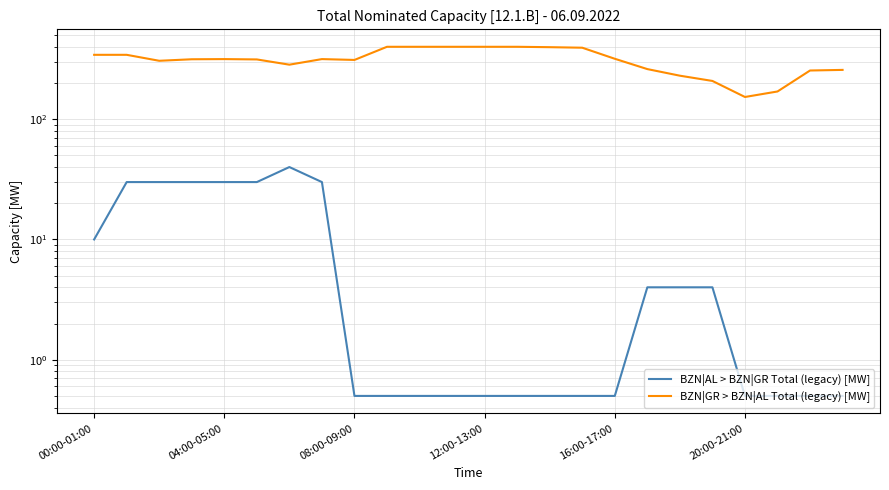

True or false: BZN|AL > BZN|GR Total (legacy) [MW] has more than 2 interior local peaks.

False